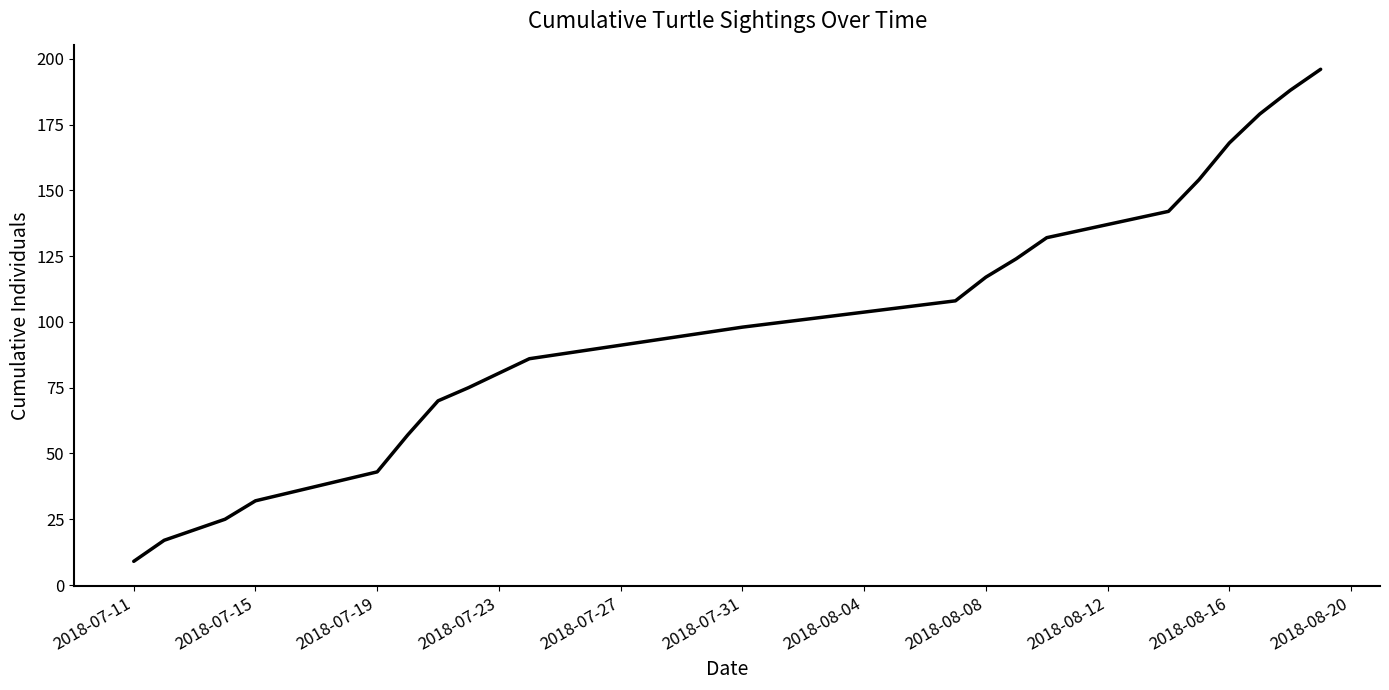

What is the minimum value shown in the chart?

9